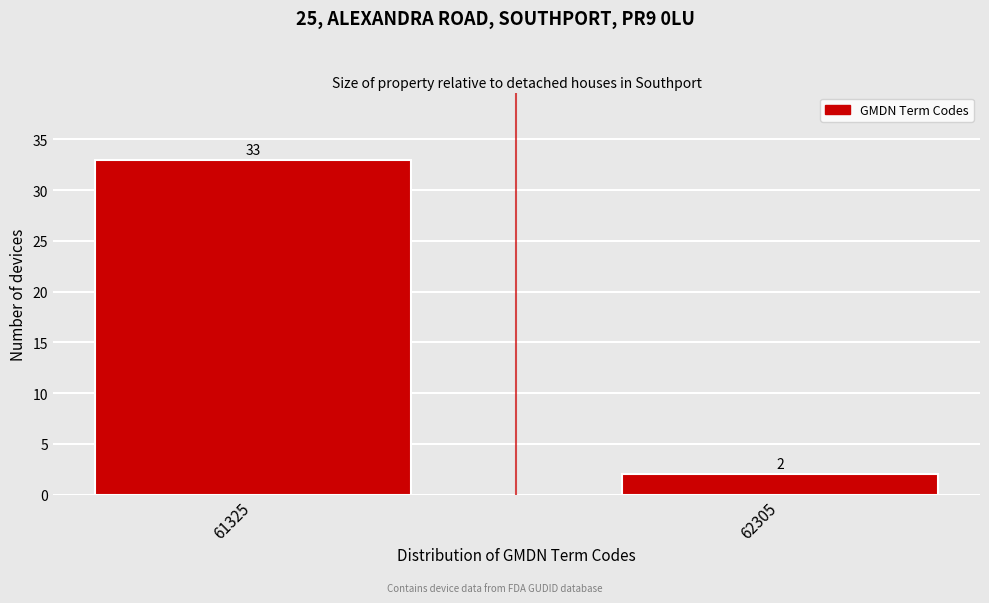

Reading right to left, extract all data points from this chart.

2	33